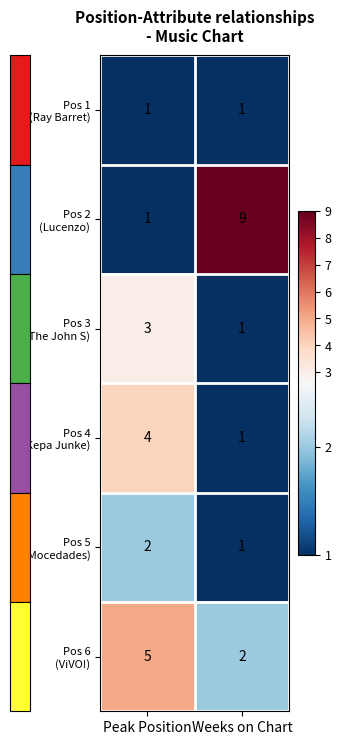

What is the spread (max minus min) of values at Weeks on Chart?

8